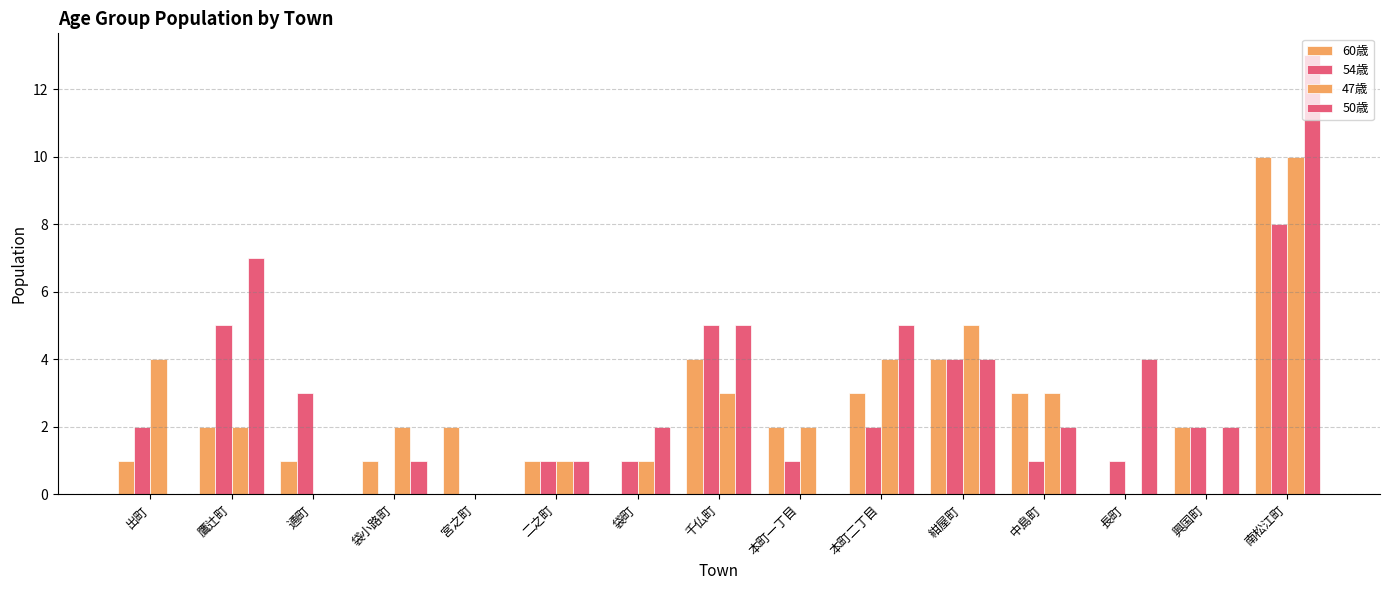

What is the sum of the 50歳 values at 紺屋町 and 通町?

4